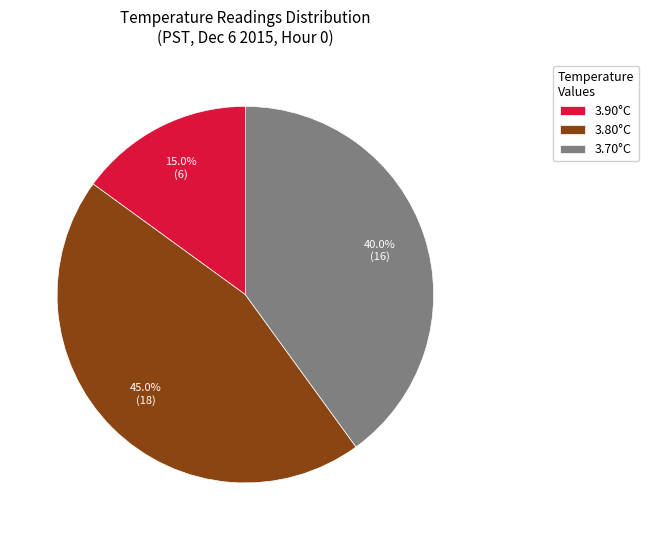

Which slice is the largest?

3.80°C